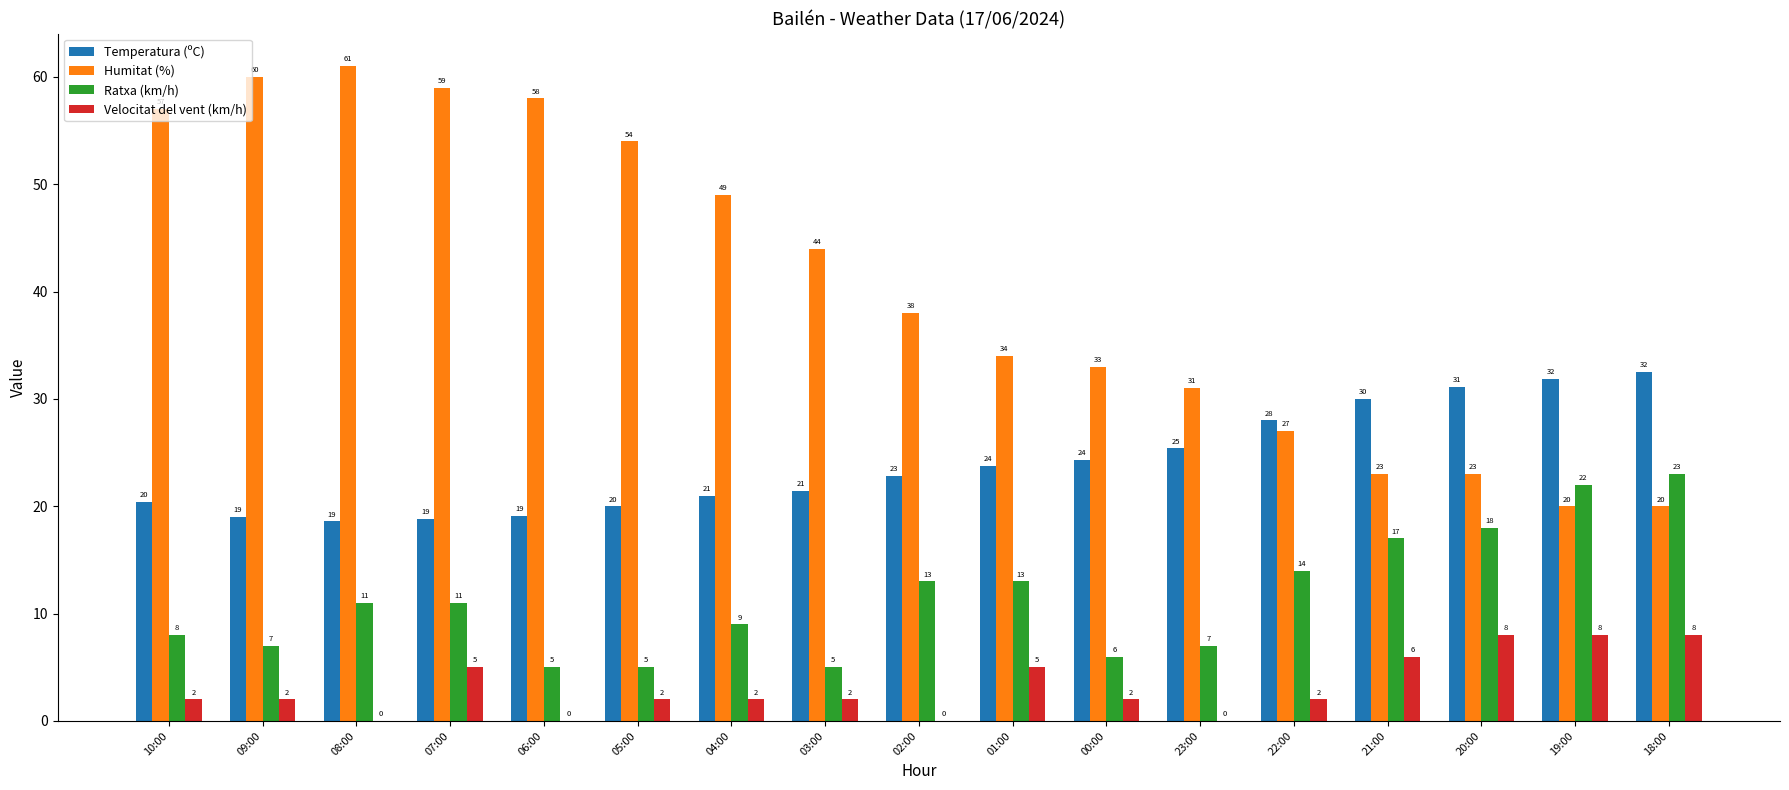

Is it true that Temperatura (ºC) equals 34.4 at 04:00?

False